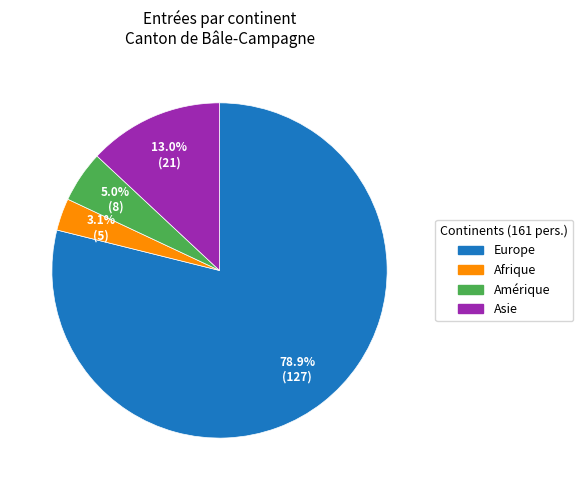

Is there any slice that represents more than half of the pie?

Yes